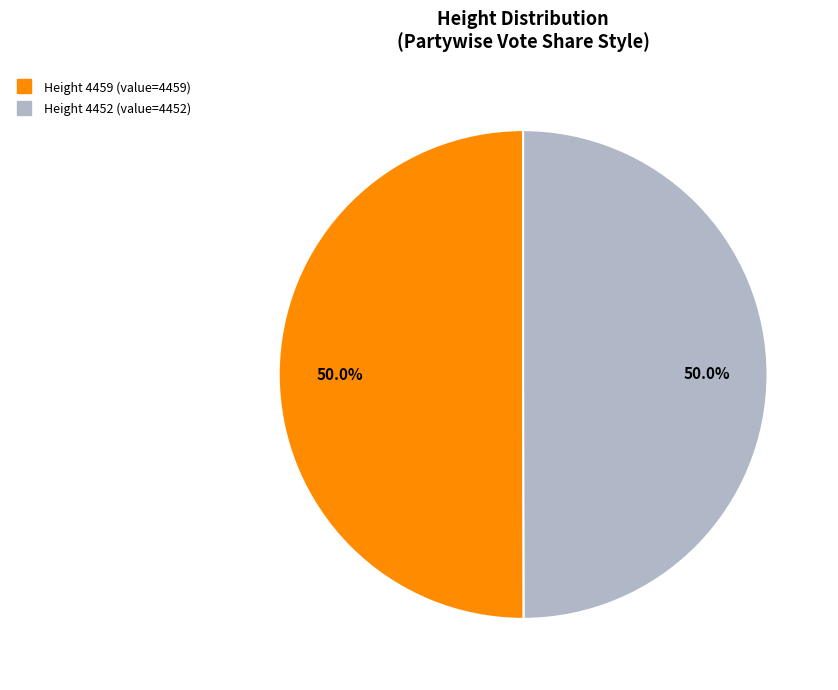

To the nearest percent, what portion does Height 4459 represent?

50%